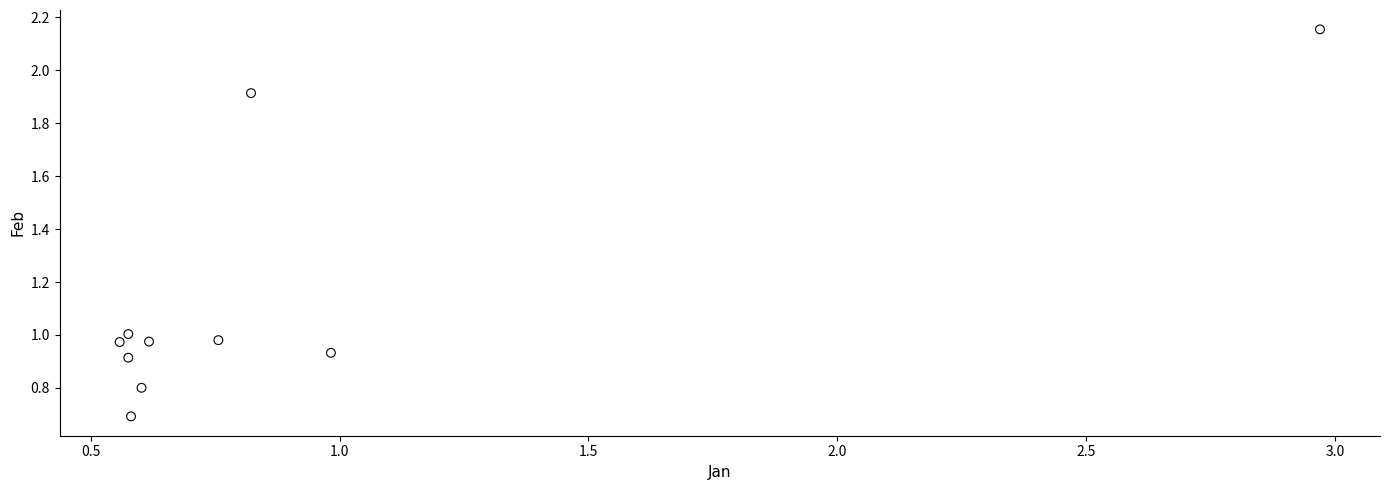

What is the average Y value?

1.1